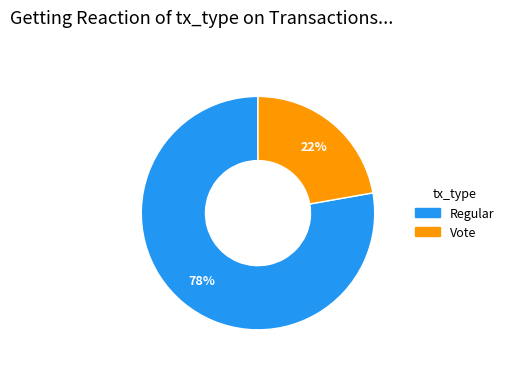

To the nearest percent, what is the average slice percentage?

50%